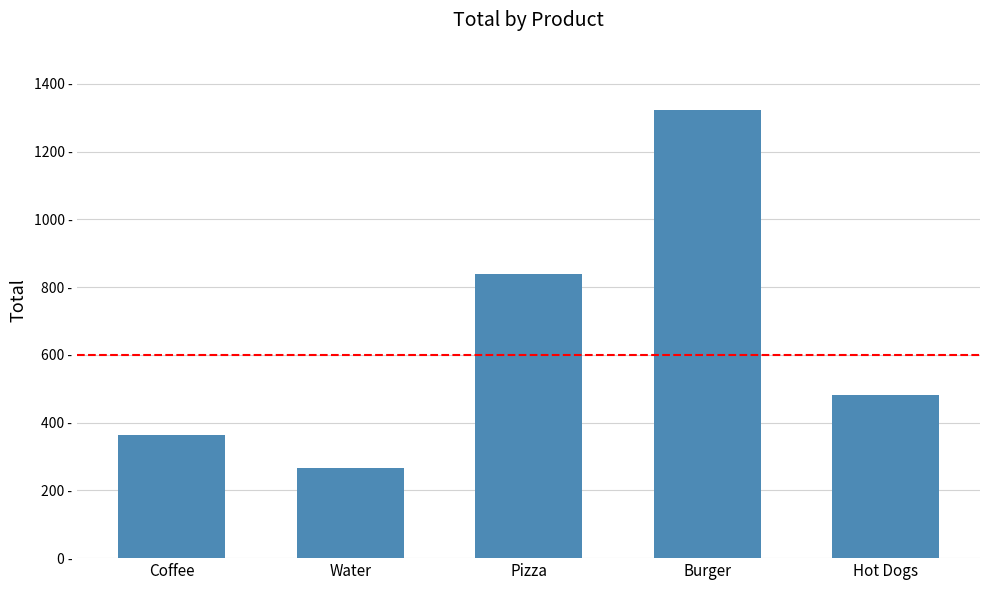

Count the number of categories in the chart.

5